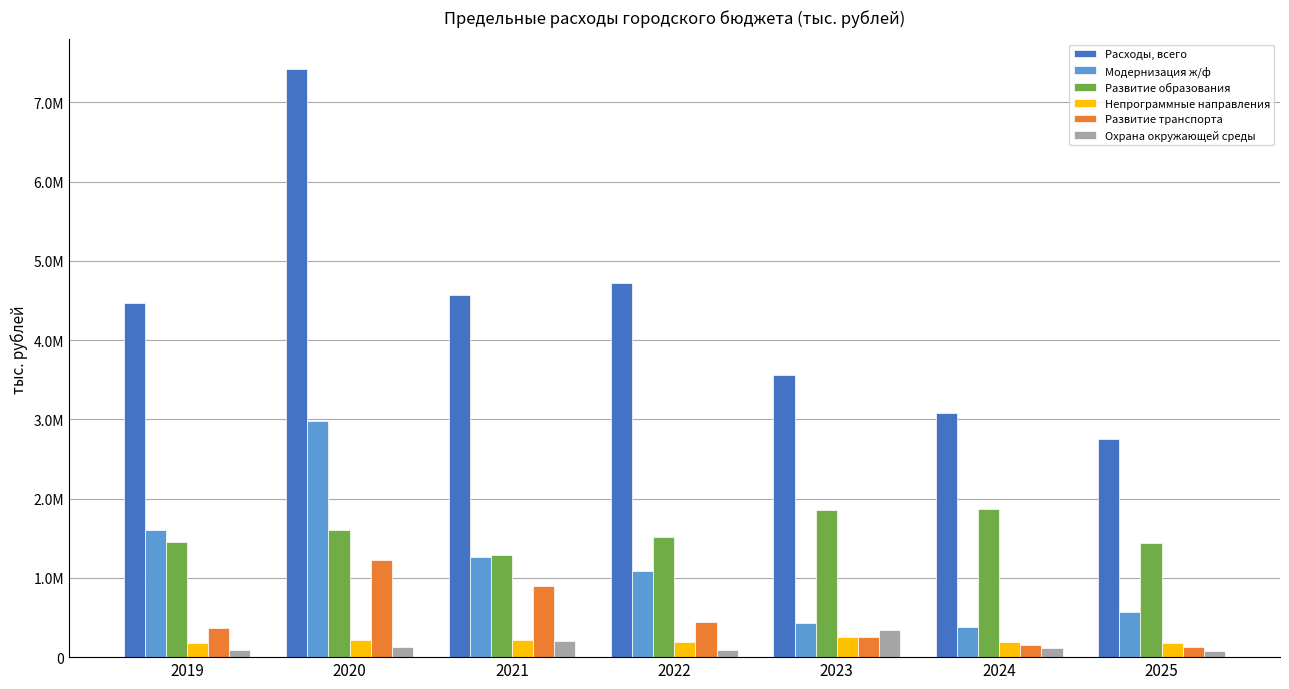

Does the chart contain stacked bars?

No